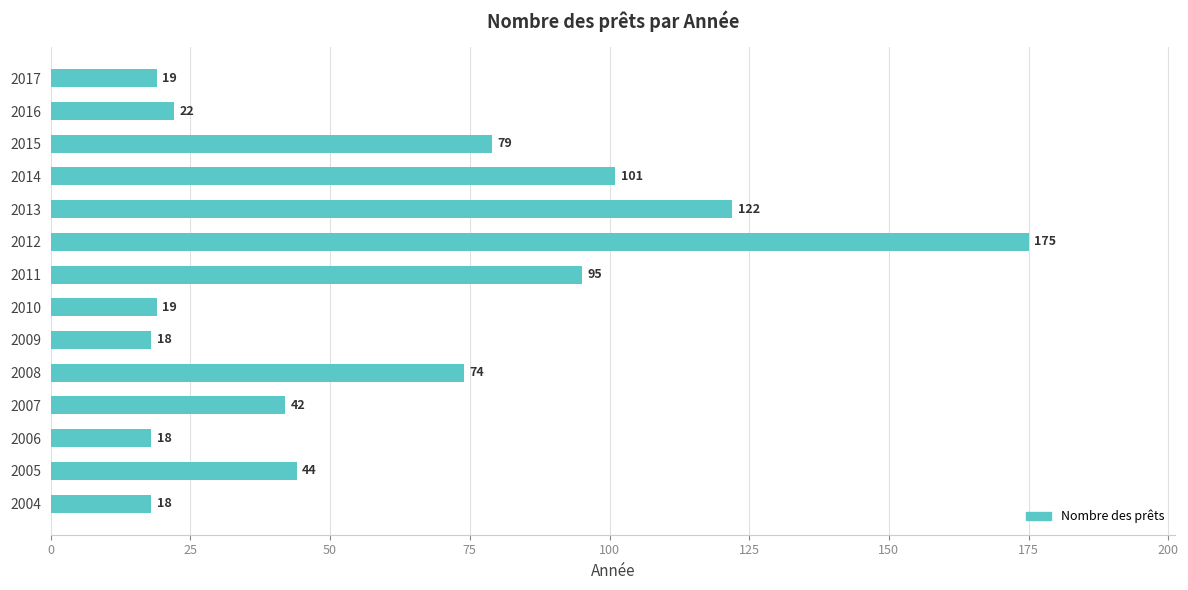

Reading bottom to top, what are all the values shown in this chart?

2004=18	2005=44	2006=18	2007=42	2008=74	2009=18	2010=19	2011=95	2012=175	2013=122	2014=101	2015=79	2016=22	2017=19